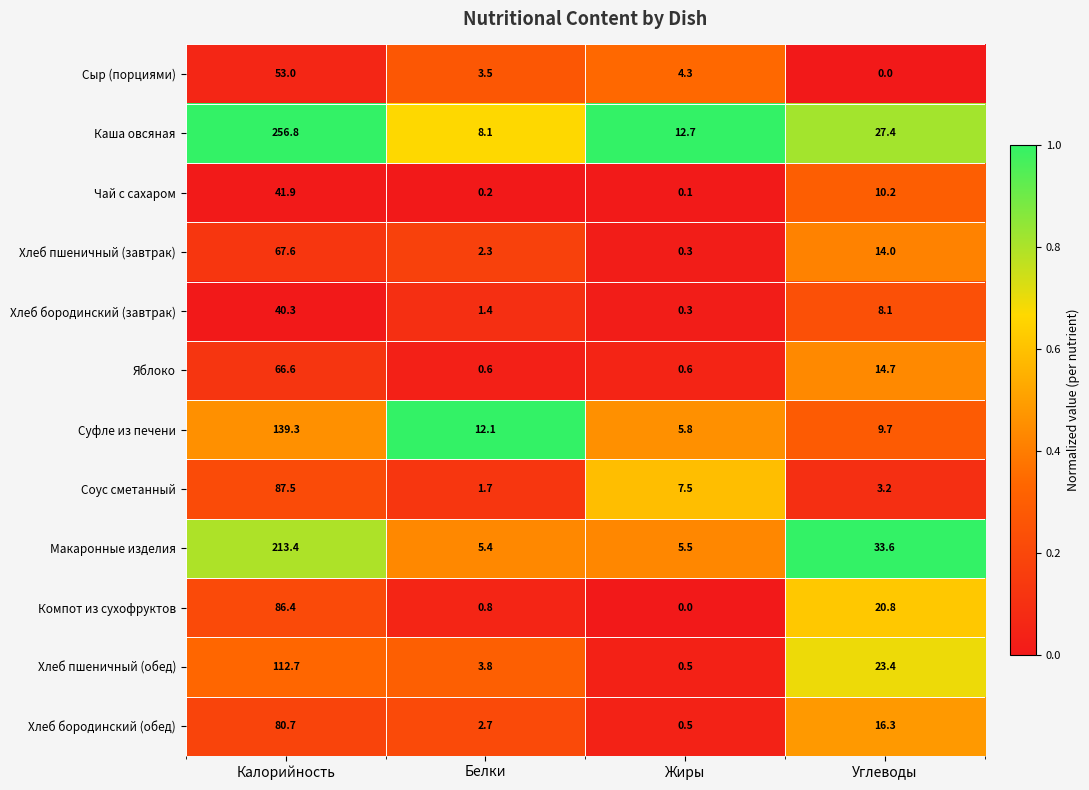

Which series has the largest range (max minus min)?

Каша овсяная